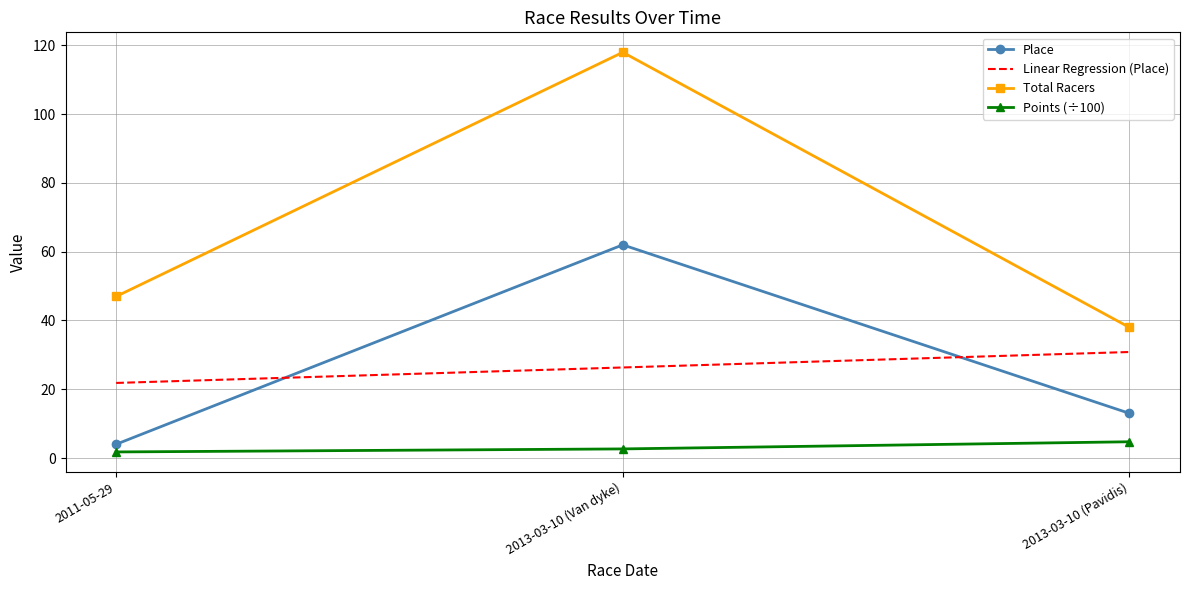

At how many categories does at least one series exceed 97?

1